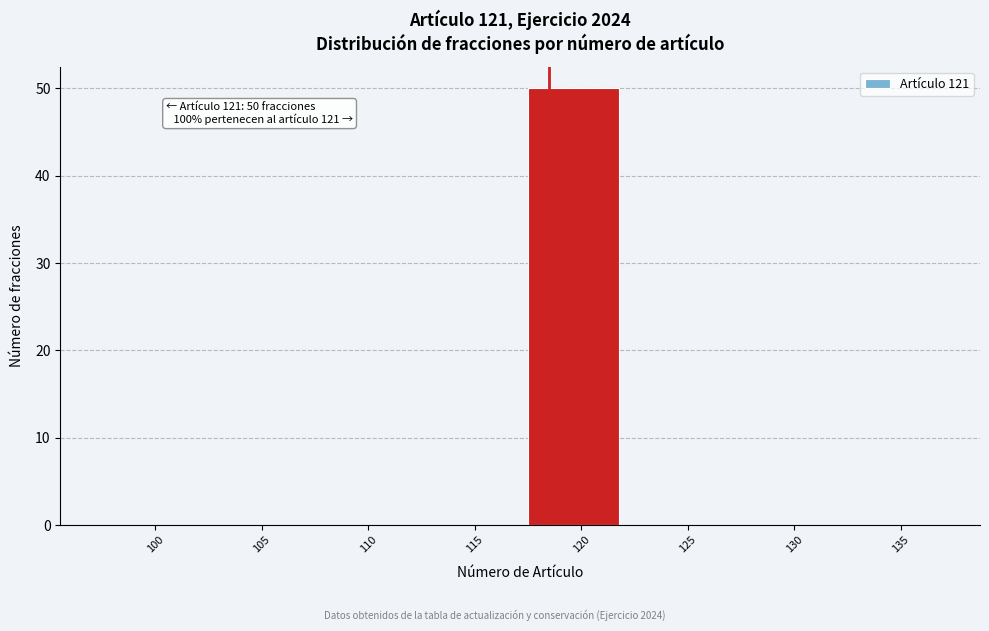

Reading left to right, transcribe all the data shown in this chart.

100=0	105=0	110=0	115=0	120=50	125=0	130=0	135=0